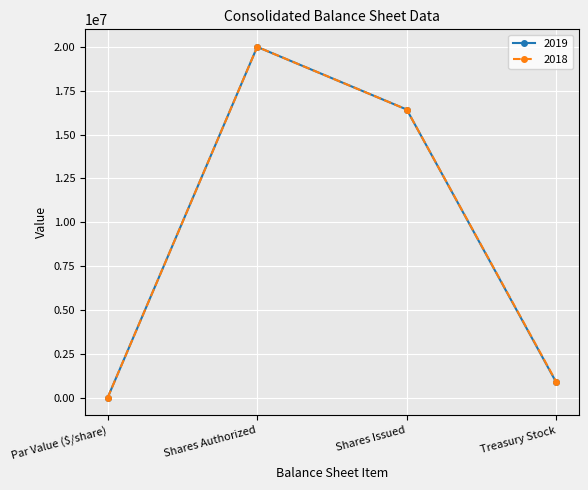

What is the minimum value for 2019?

2